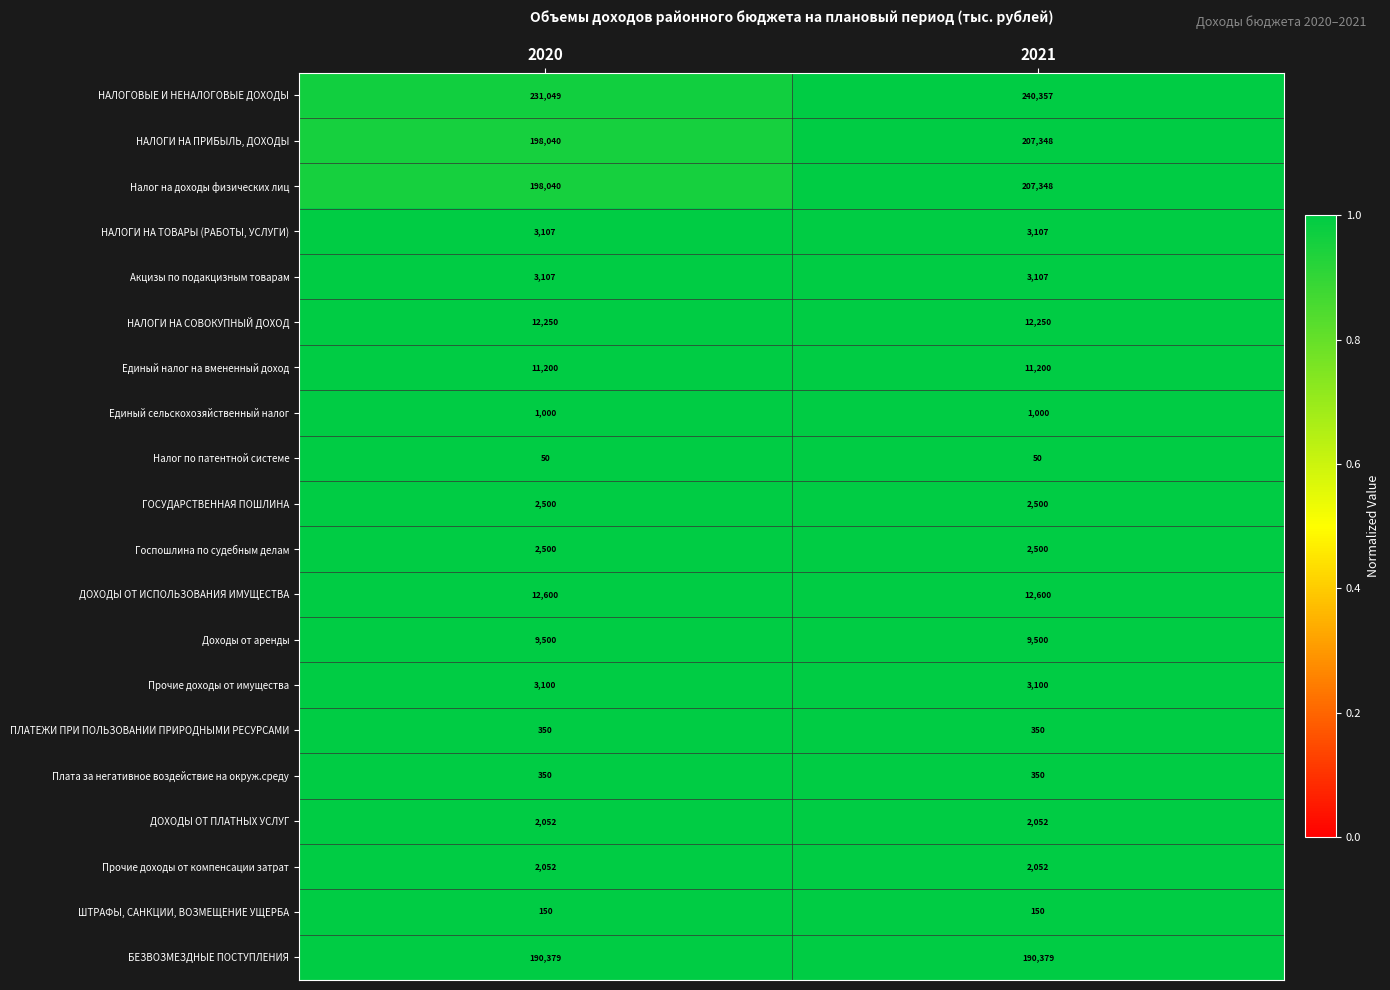

What is the total value across all series at 2020?

883376